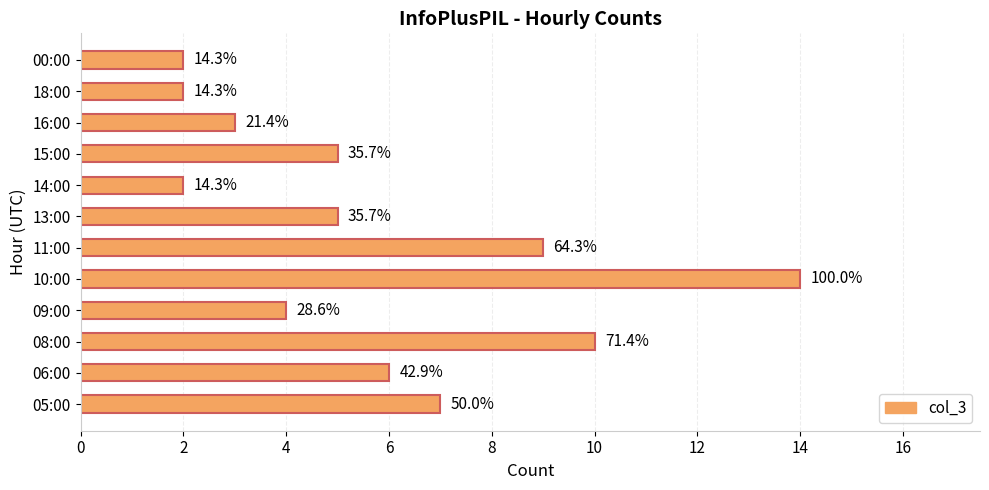

What is the sum of all values?

69